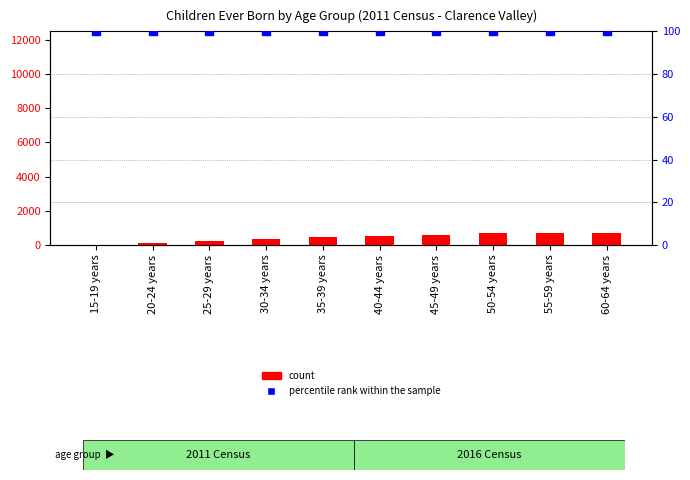

Which series reaches the minimum Y coordinate?

count